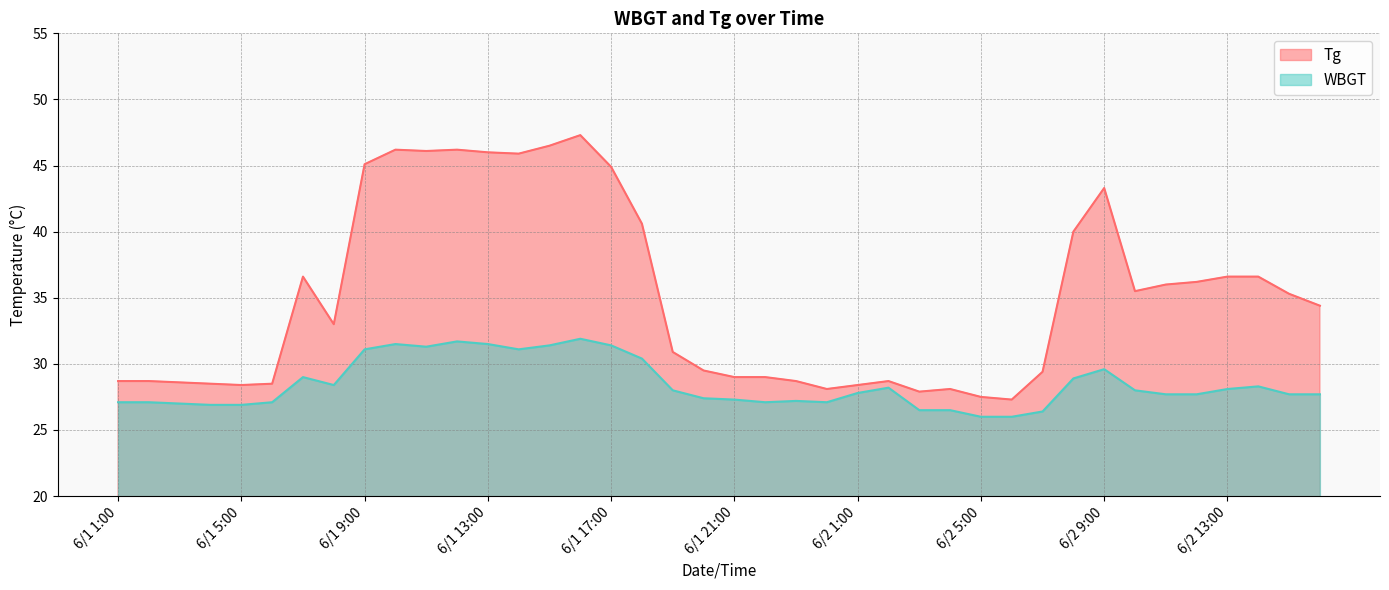

Which series has the largest total across all categories?

Tg